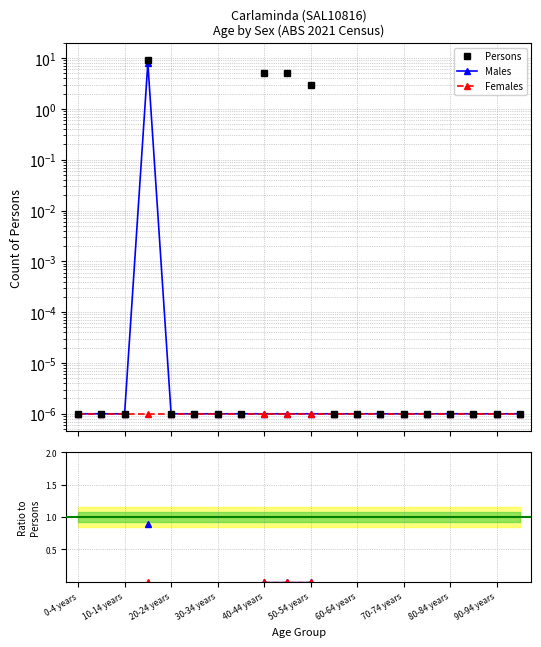

Between 30-34 years and 40-44 years, which is larger?

40-44 years